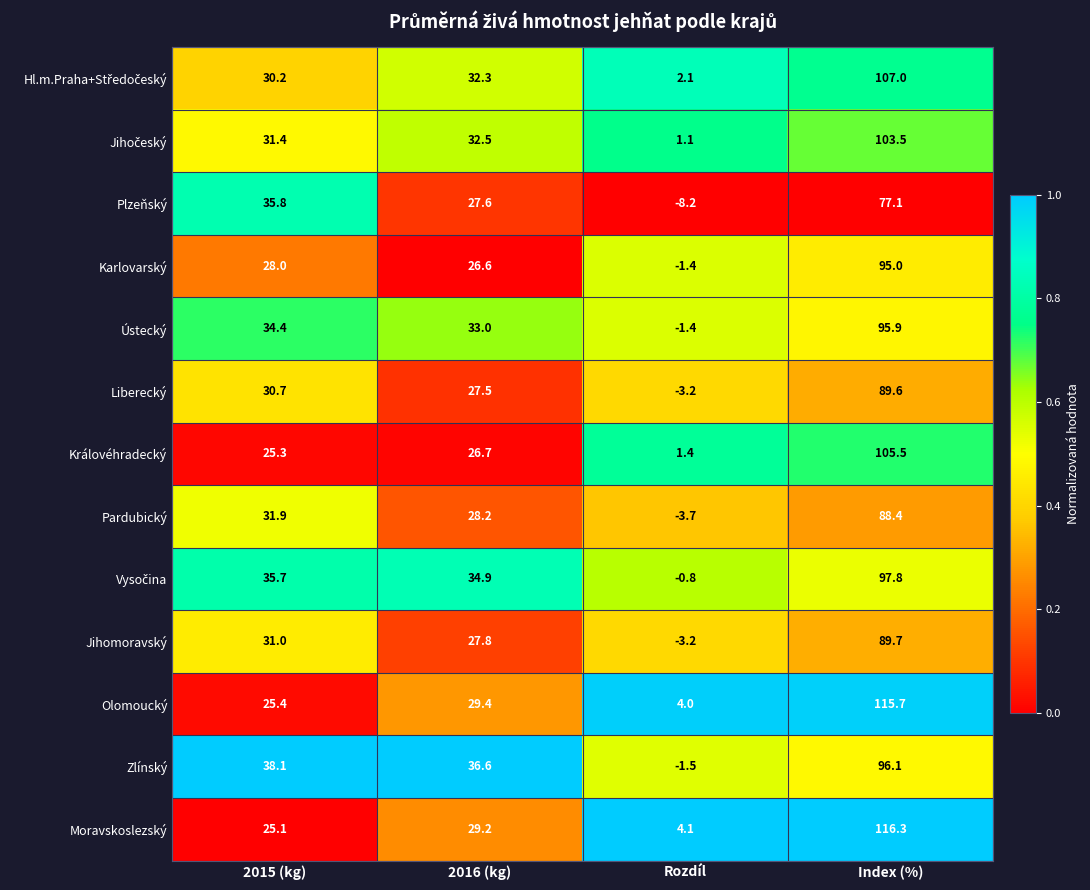

Is it true that Zlínský equals 63.3 at 2016 (kg)?

False